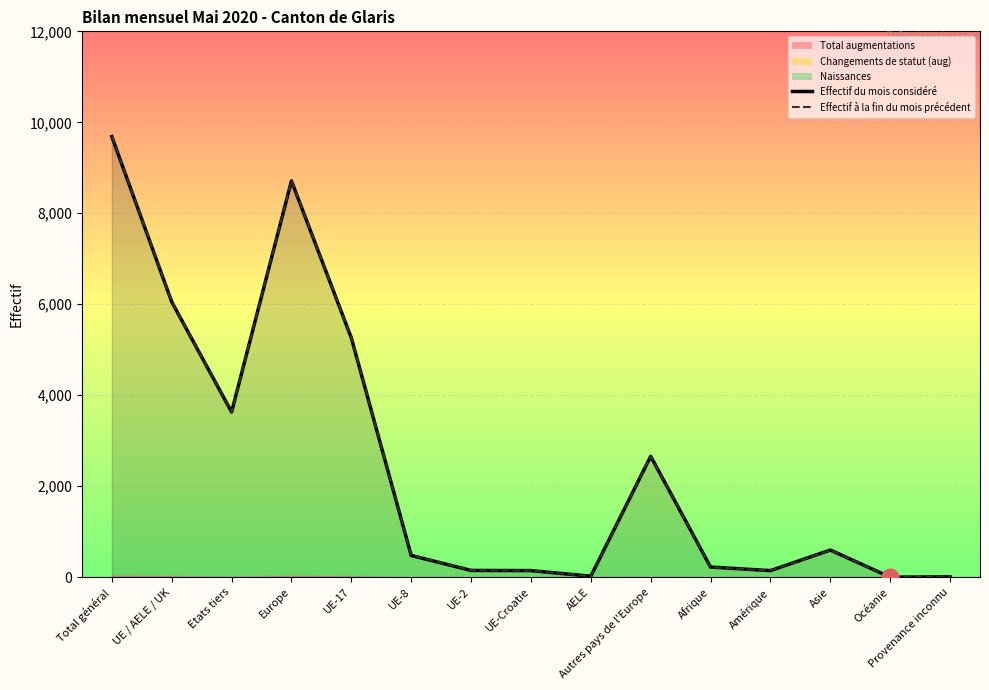

Which series has the widest spread of values?

Effectif à la fin du mois précédent